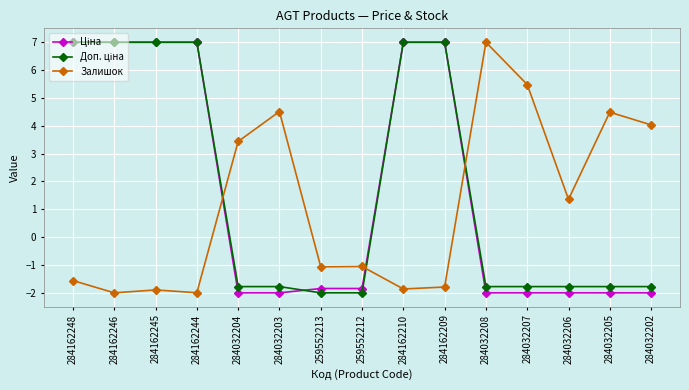

At which label does Залишок reach its peak?

284032208